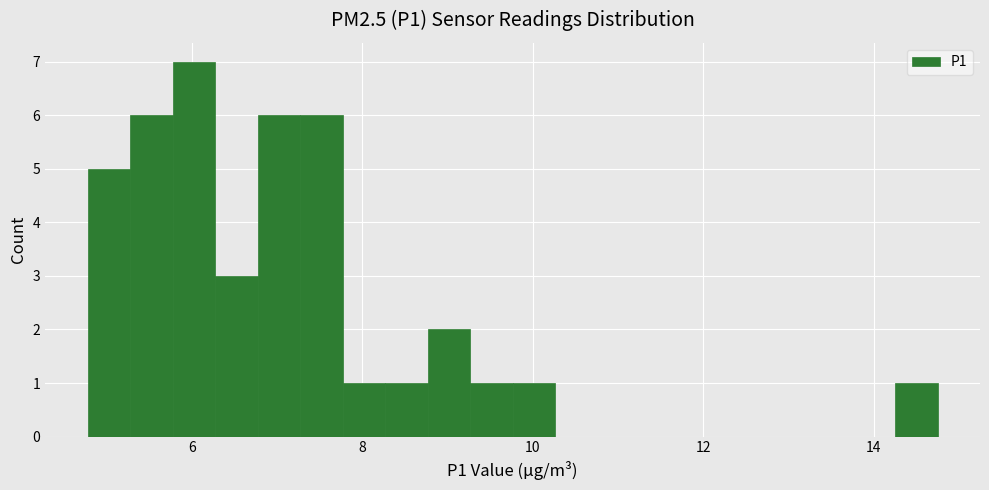

Around what value on the x-axis is the tallest bar? Give the approximate position of its centre, as read against the axis.

6.0